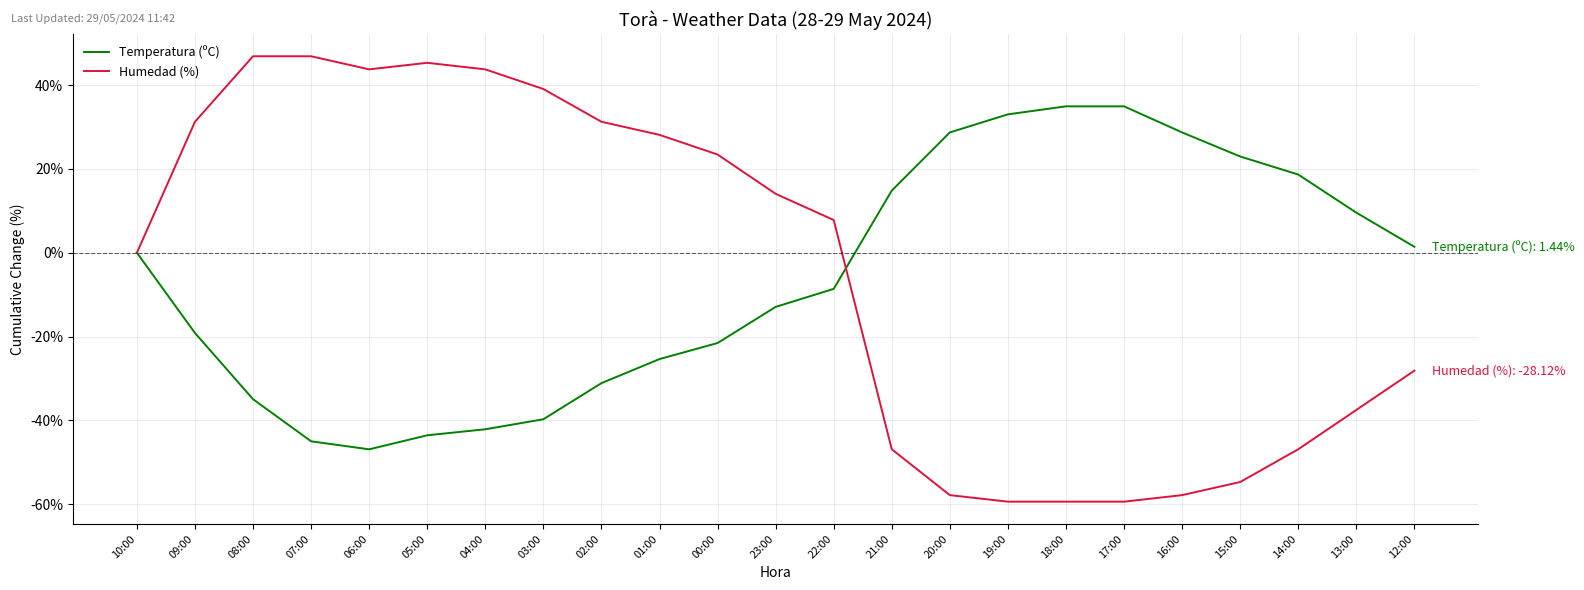

Which series changed the most between 05:00 and 15:00?

Humedad (%)